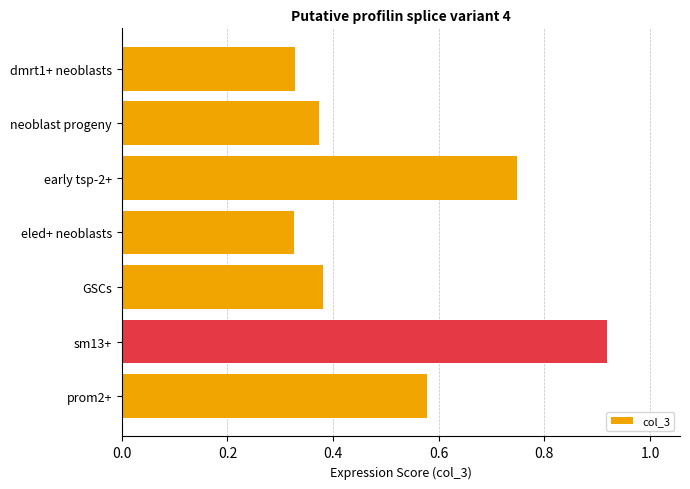

What is the sum of the values at early tsp-2+ and prom2+?

1.3